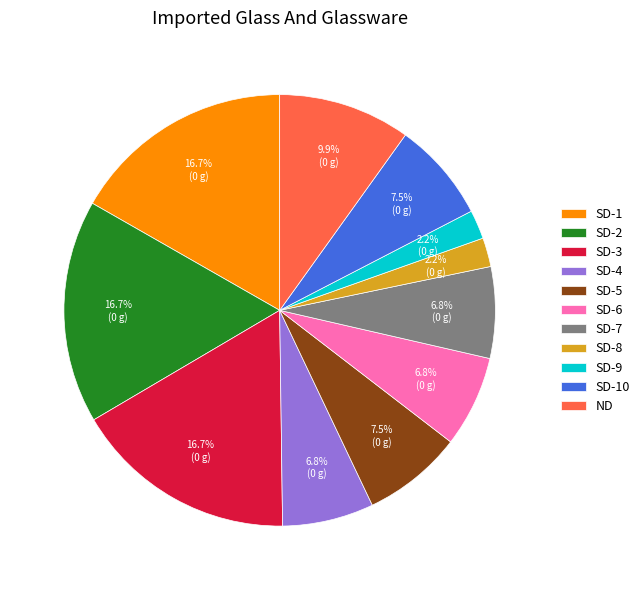

Combined, do SD-3 and SD-5 account for over 50%?

No